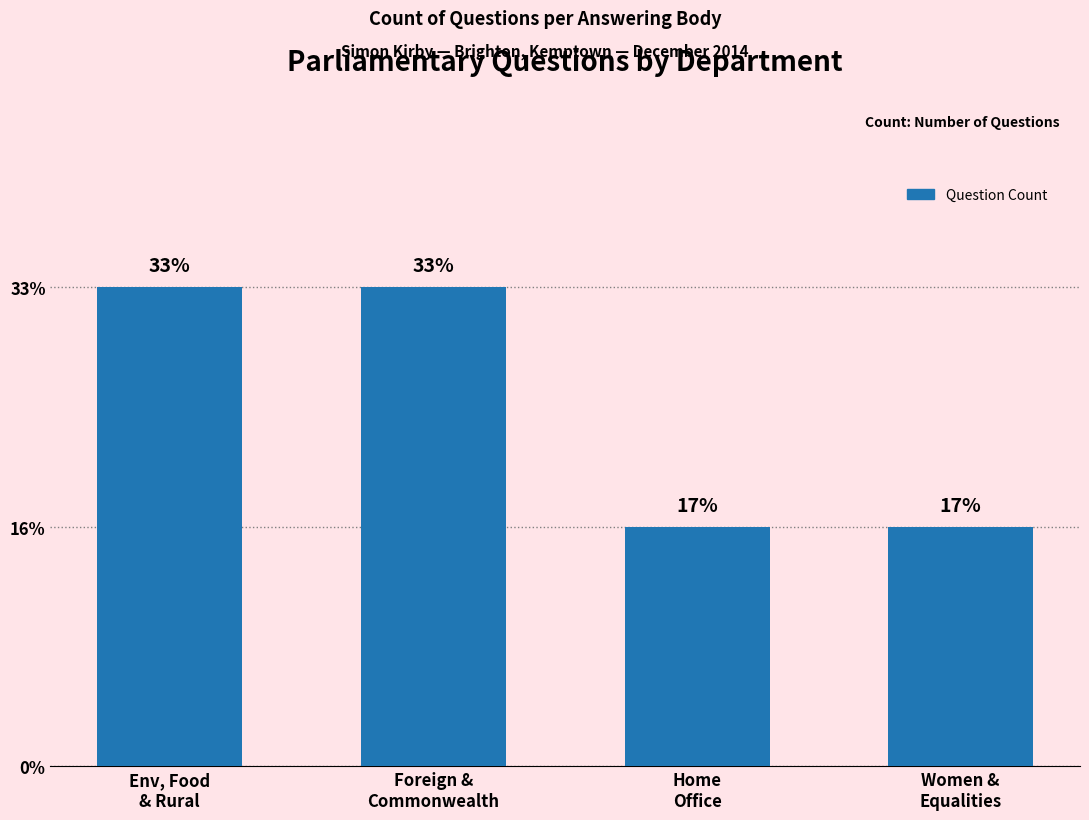

List the labels in order of value, smallest first.

Home
Office, Women &
Equalities, Env, Food
& Rural, Foreign &
Commonwealth